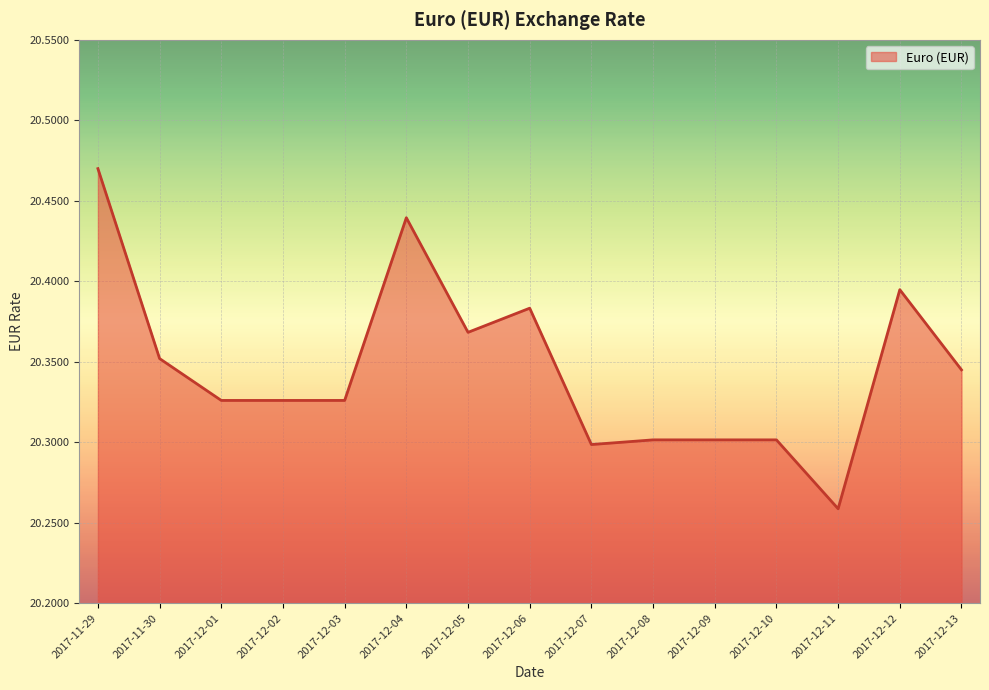

What is the sum of the values at 2017-12-03 and 2017-12-08?

40.6